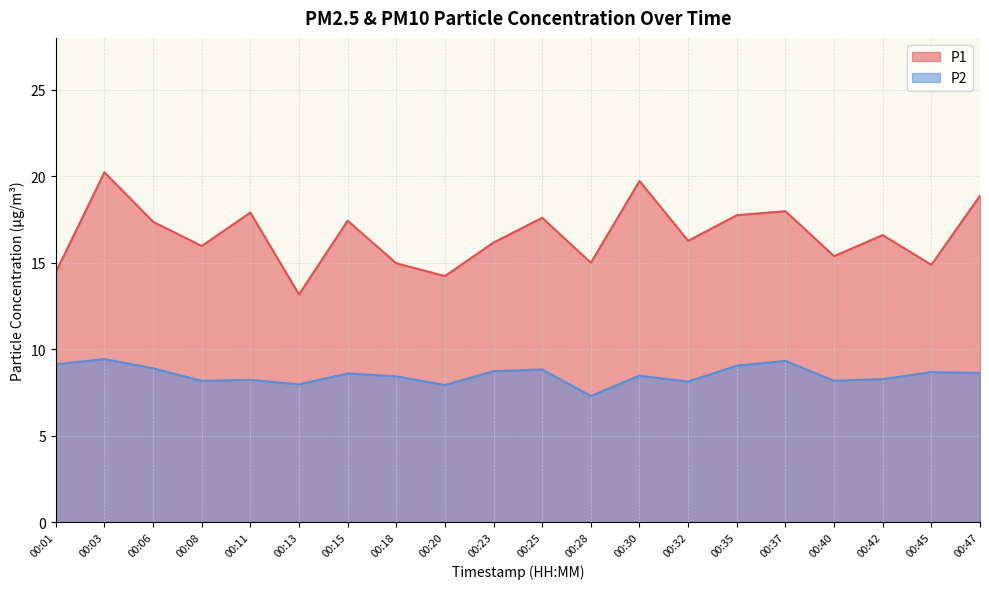

What is the lowest value of the P2 series?

7.3